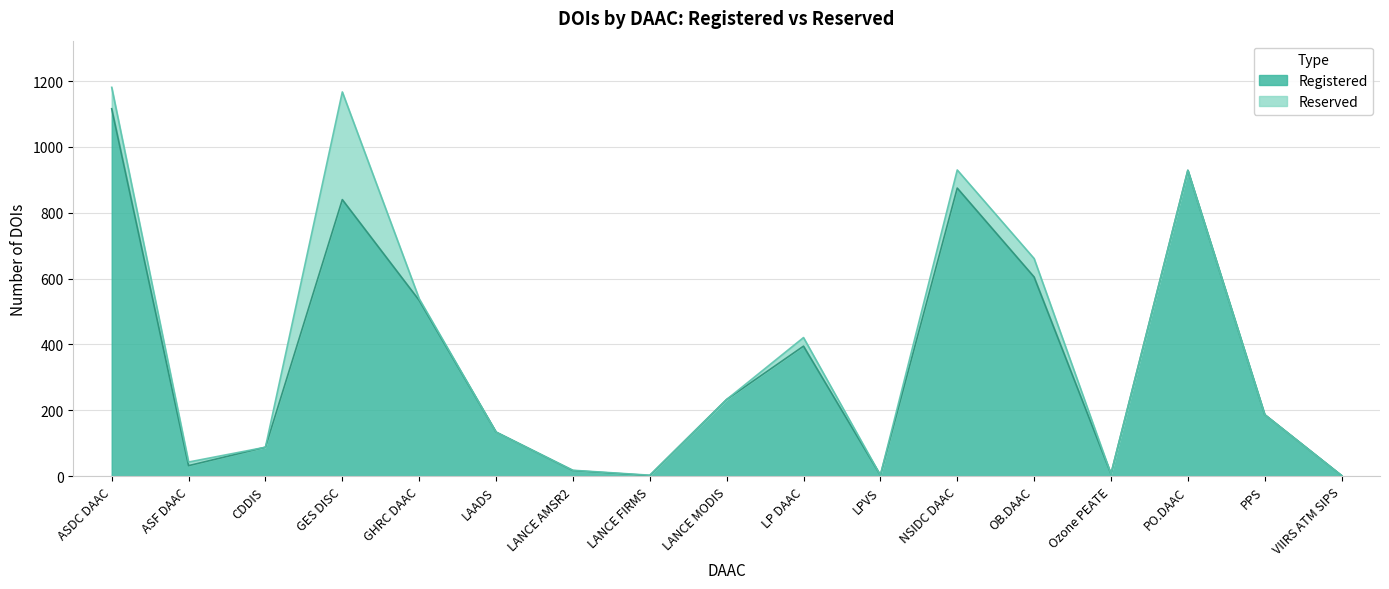

What is the label of the 6th point from the left?

LAADS